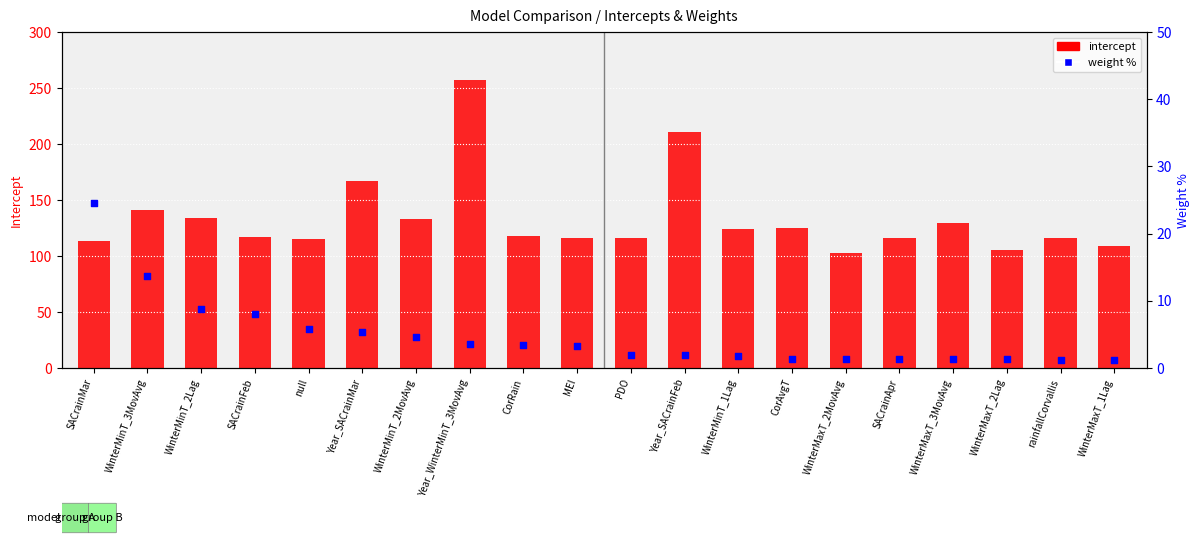

At how many categories does at least one series exceed 136?

4